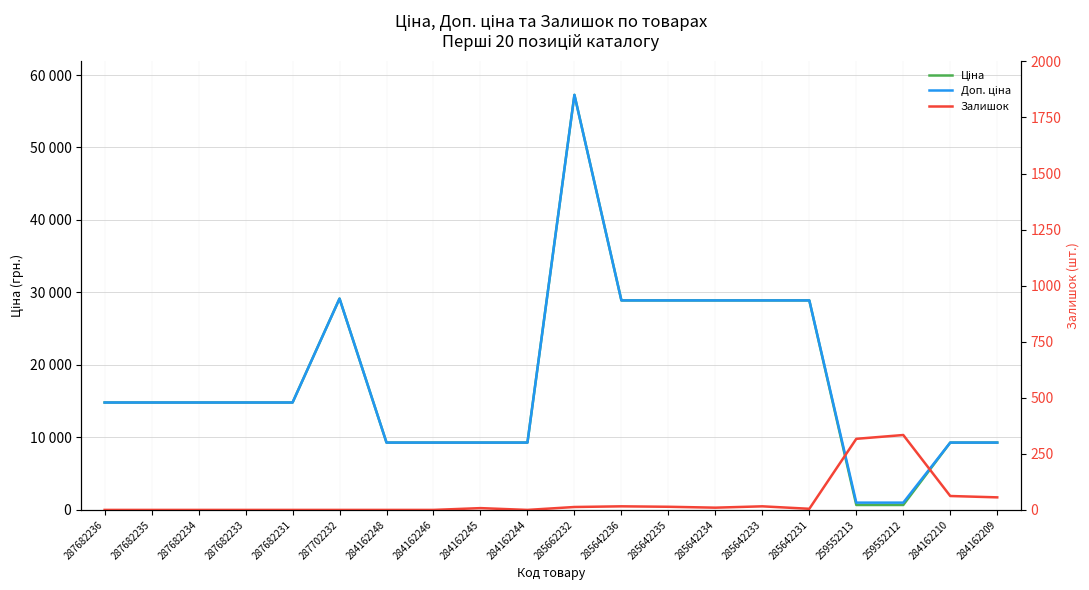

True or false: Ціна and Доп. ціна intersect in this chart.

False